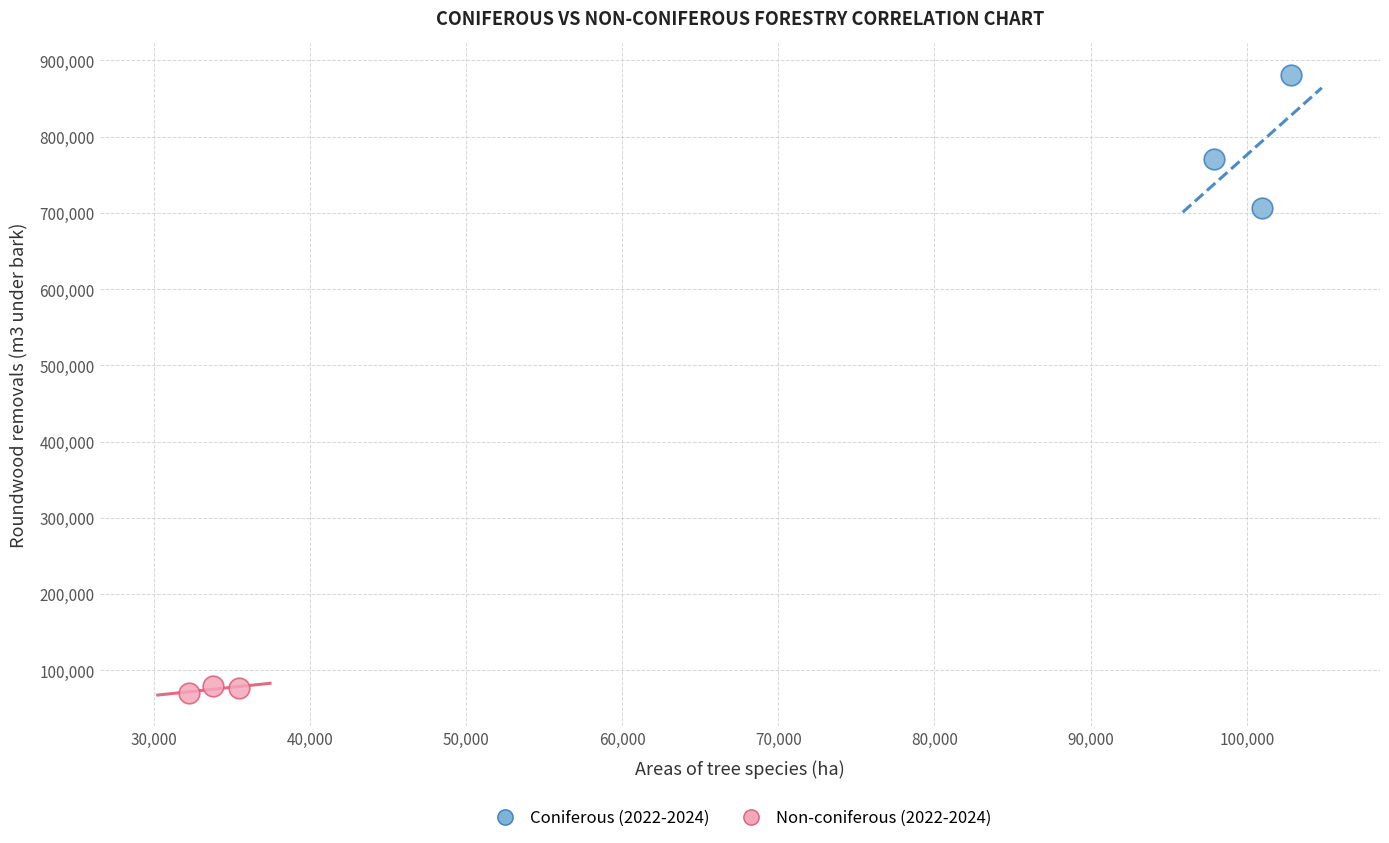

Which series has the widest spread of Y values?

Coniferous (2022-2024)